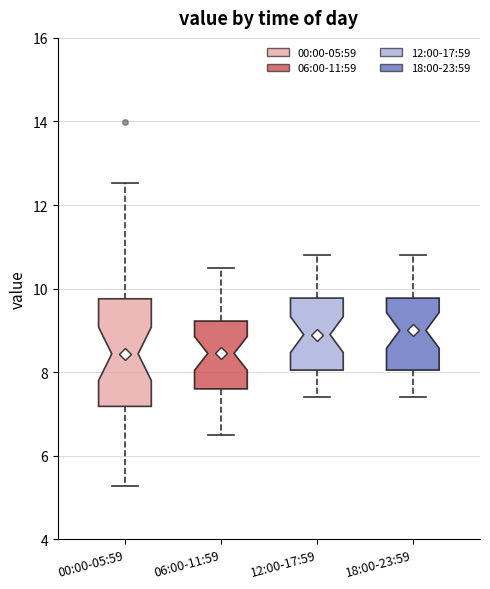

Reading left to right, read every box against the y-axis: the position of its median line, the range the box covers, and the ends of its whiskers. The values are not printed on the chart, so give them approximately, as read against the axis.

00:00-05:59: median 8.4, box 7.2 to 9.8, whiskers 5.2 to 12.6
06:00-11:59: median 8.4, box 7.6 to 9.2, whiskers 6.6 to 10.6
12:00-17:59: median 9.0, box 8.0 to 9.8, whiskers 7.4 to 10.8
18:00-23:59: median 9.0, box 8.0 to 9.8, whiskers 7.4 to 10.8